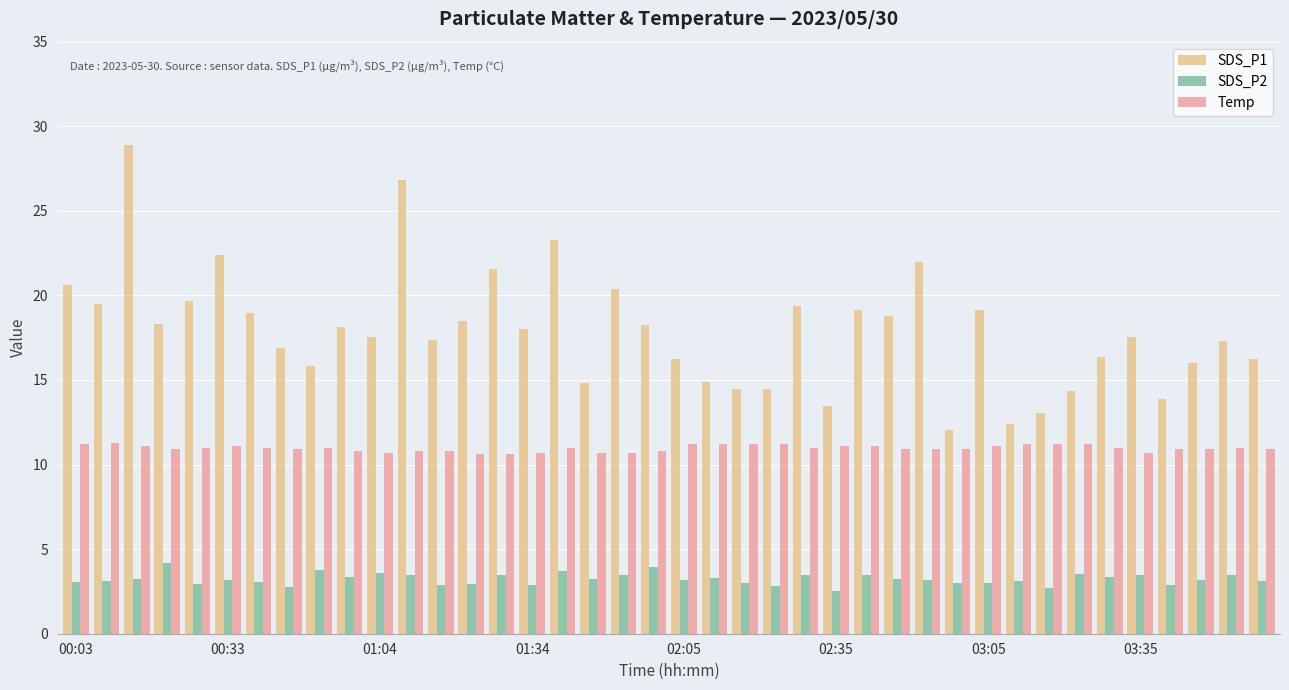

List the series in order of their overall mean, highest first.

SDS_P1, Temp, SDS_P2